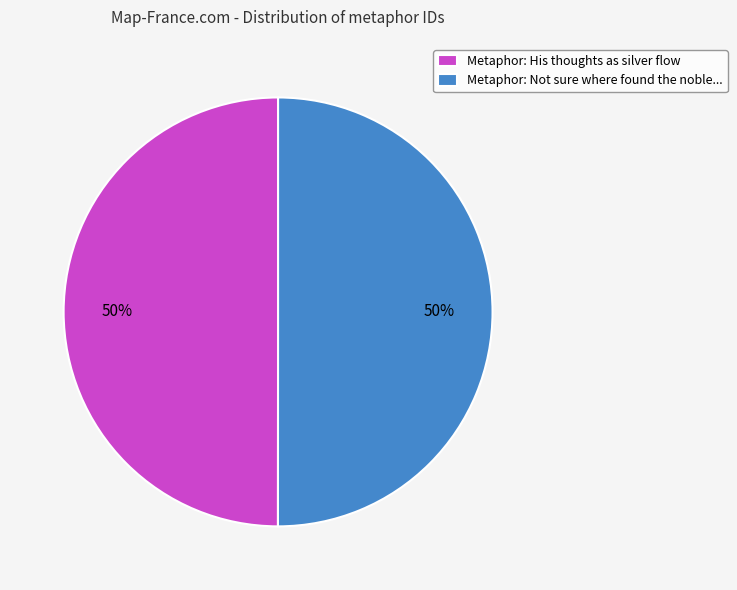

What percentage is the Metaphor: His thoughts as silver flow slice, to the nearest percent?

50%